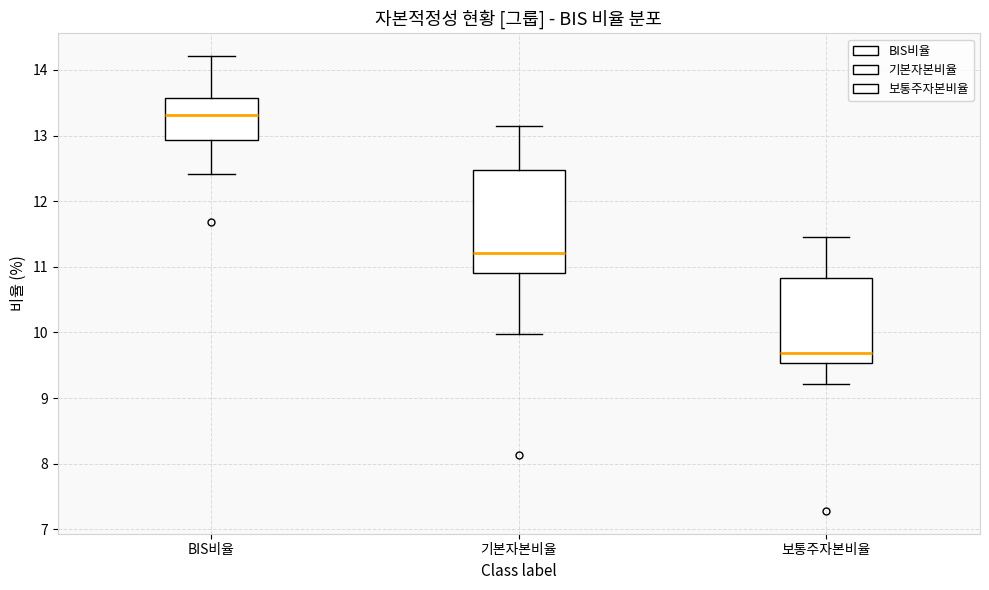

Reading left to right, read every box against the y-axis: the position of its median line, the range the box covers, and the ends of its whiskers. The values are not printed on the chart, so give them approximately, as read against the axis.

BIS비율: median 13.3, box 12.9 to 13.6, whiskers 12.4 to 14.2
기본자본비율: median 11.2, box 10.9 to 12.5, whiskers 10.0 to 13.1
보통주자본비율: median 9.7, box 9.5 to 10.8, whiskers 9.2 to 11.5